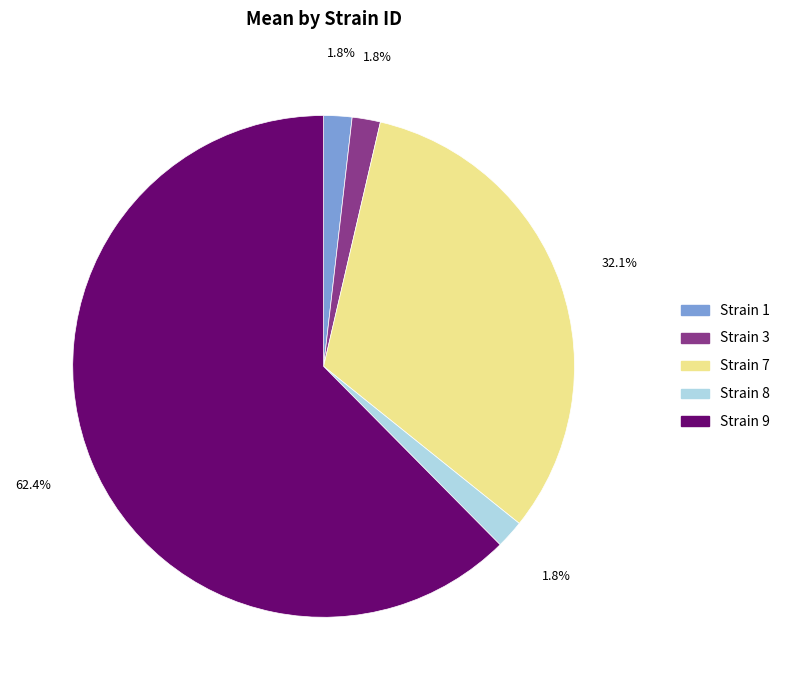

Is there a majority slice in this chart?

Yes